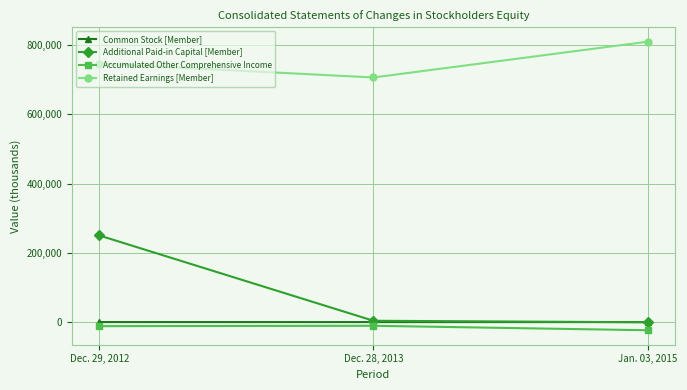

What is the average value of the Accumulated Other Comprehensive Income series?

-14775